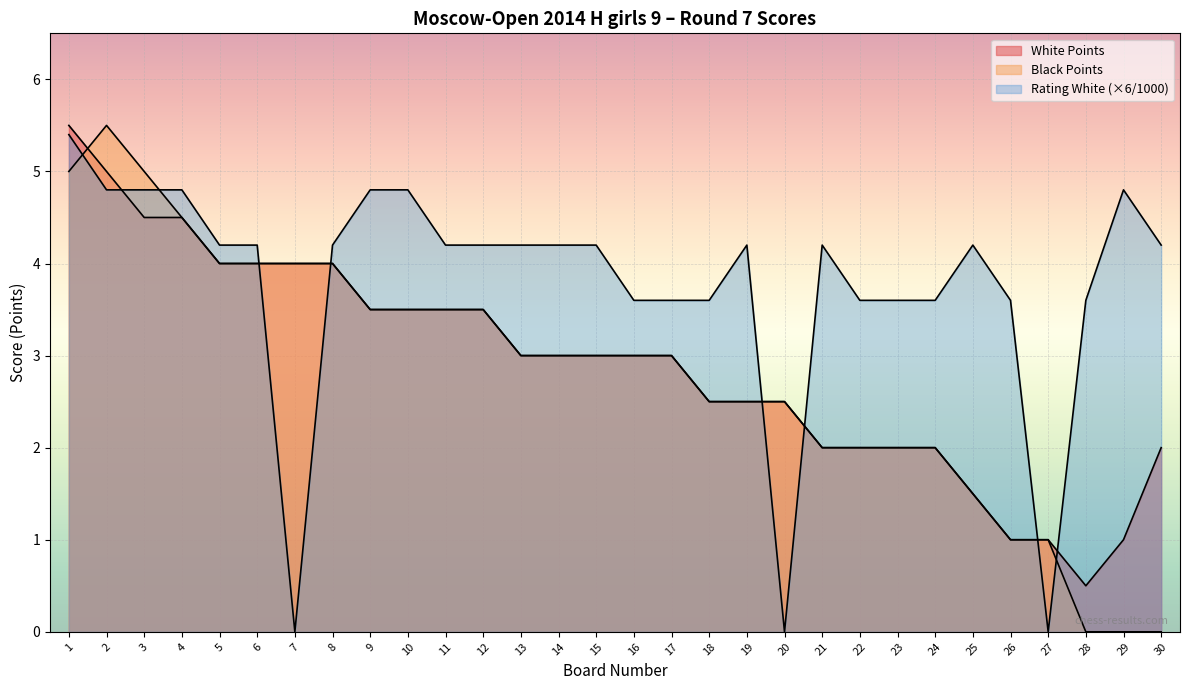

List the series in order of their peak value, highest first.

White Points, Black Points, Rating White